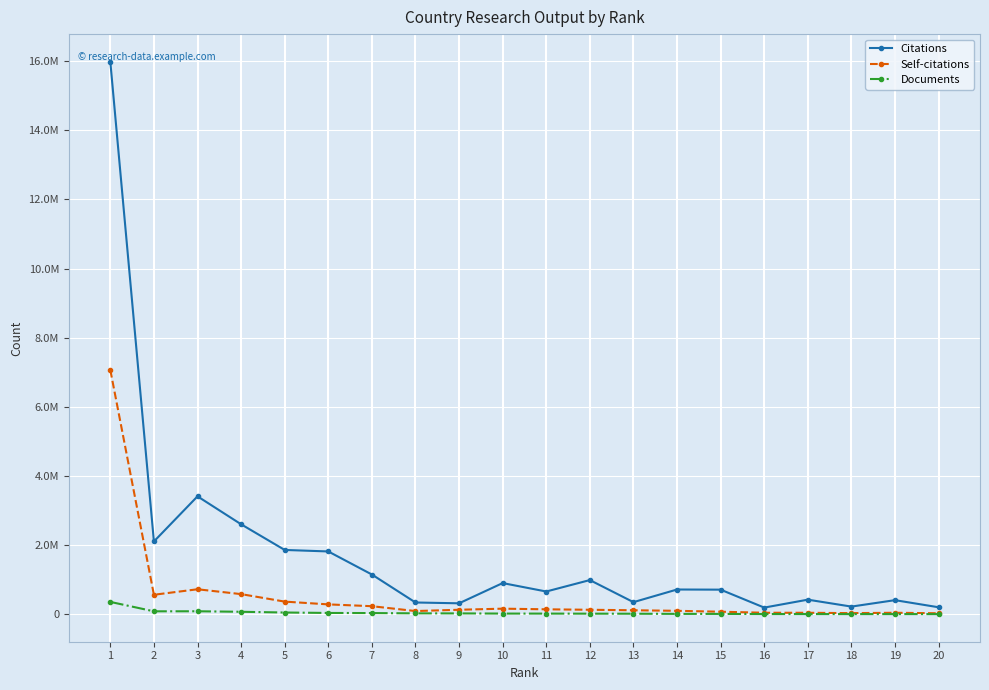

What is the difference between the Citations values at 17 and 4?

2179451